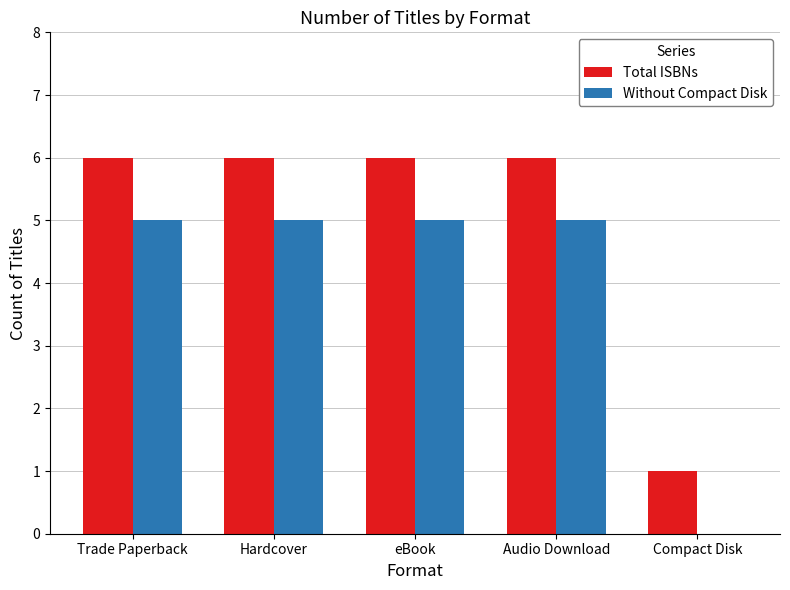

Count the Total ISBNs values in the range 6 to 7.

4